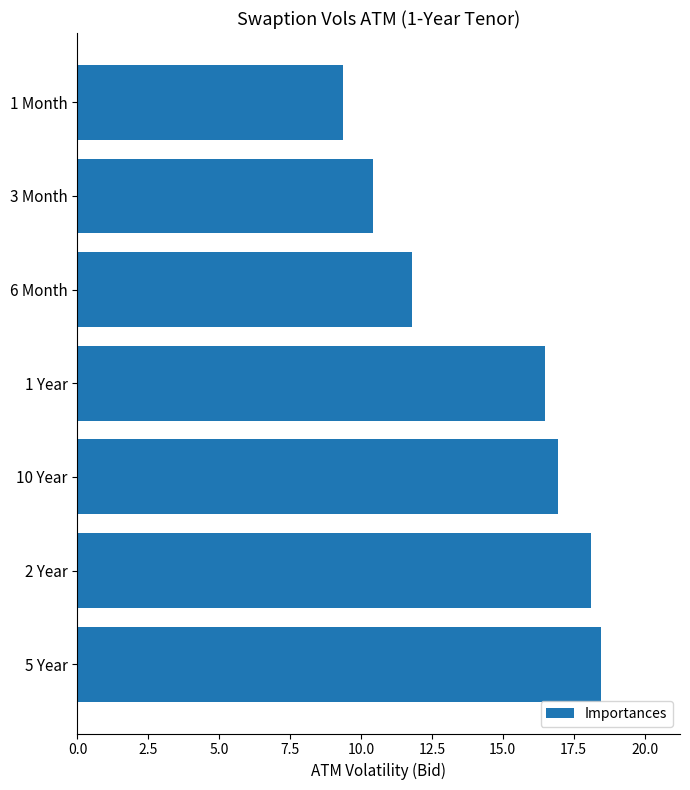

Reading bottom to top, transcribe all the data shown in this chart.

5 Year=18.5	2 Year=18.1	10 Year=17.0	1 Year=16.5	6 Month=11.8	3 Month=10.4	1 Month=9.4